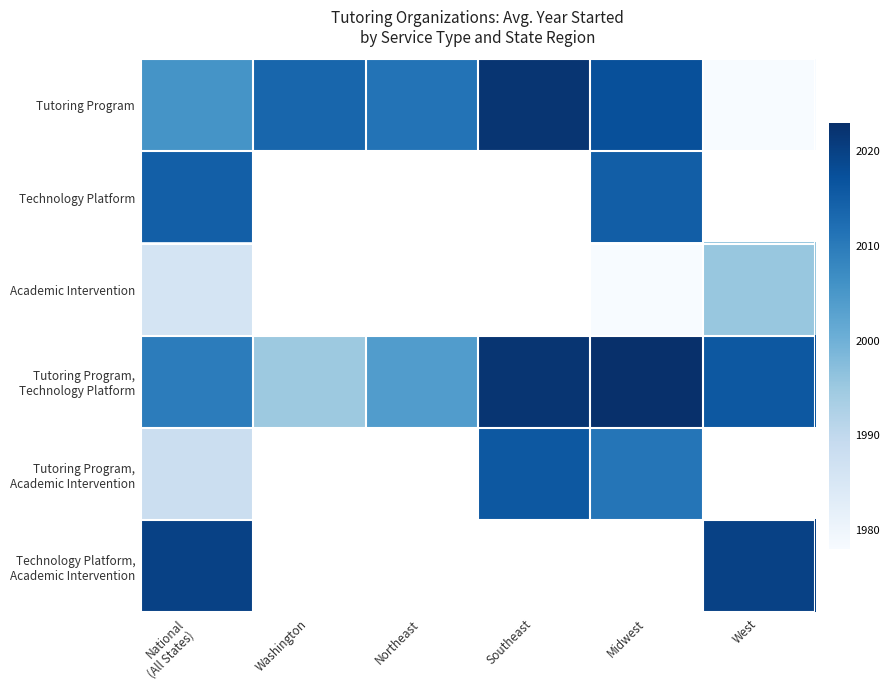

Where is Technology Platform nearest to the value 2014?

National (All States)